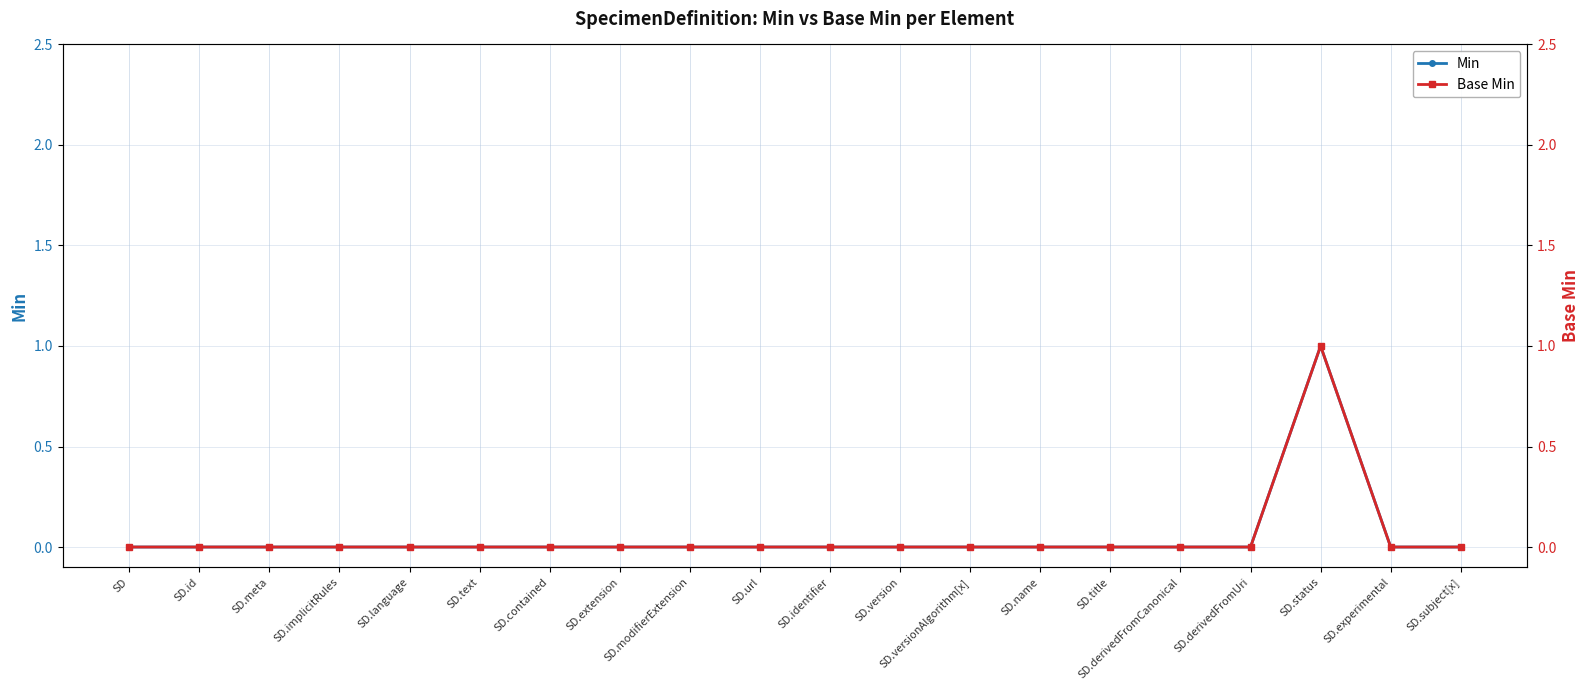

How many values in Base Min are above zero?

1